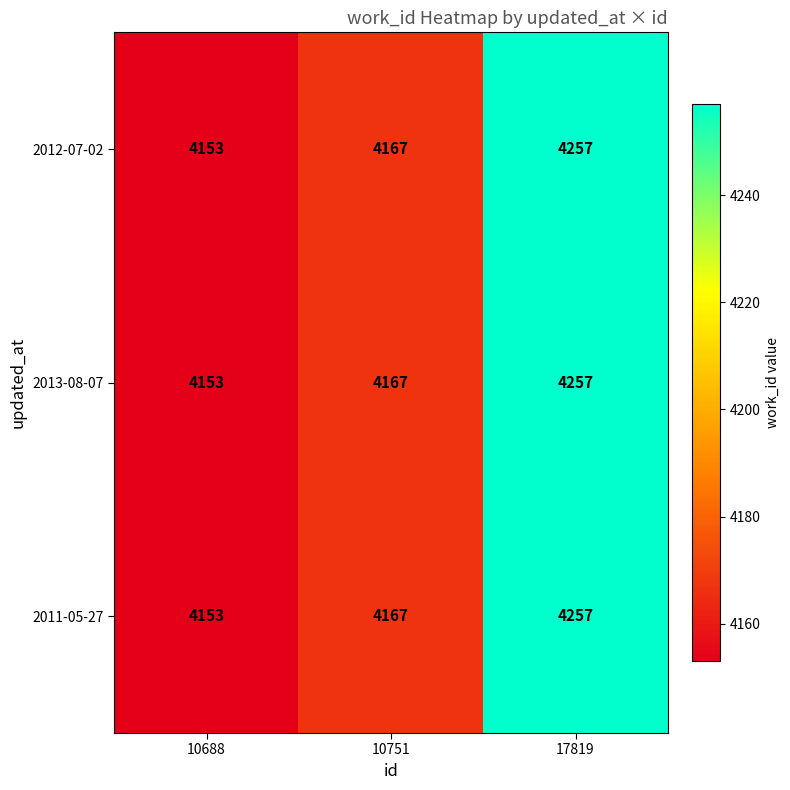

The value of 2011-05-27 at 17819 is 4257. True or false?

True